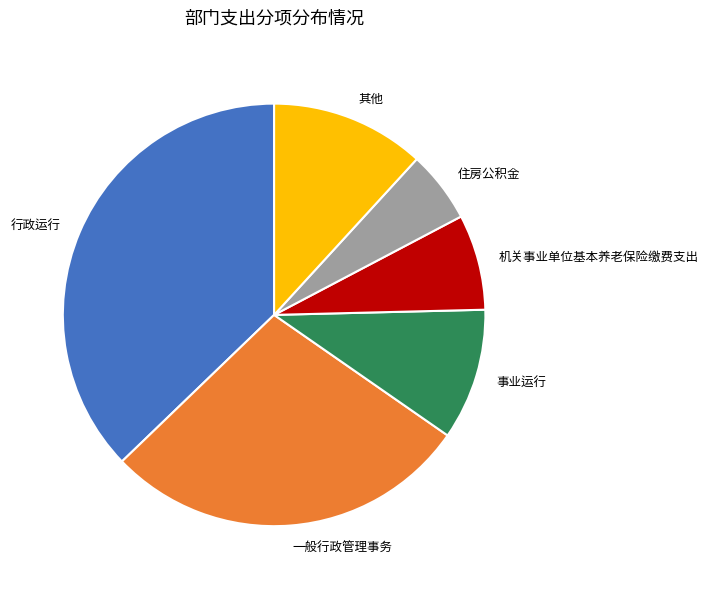

Combined, do 一般行政管理事务 and 行政运行 account for over 50%?

Yes